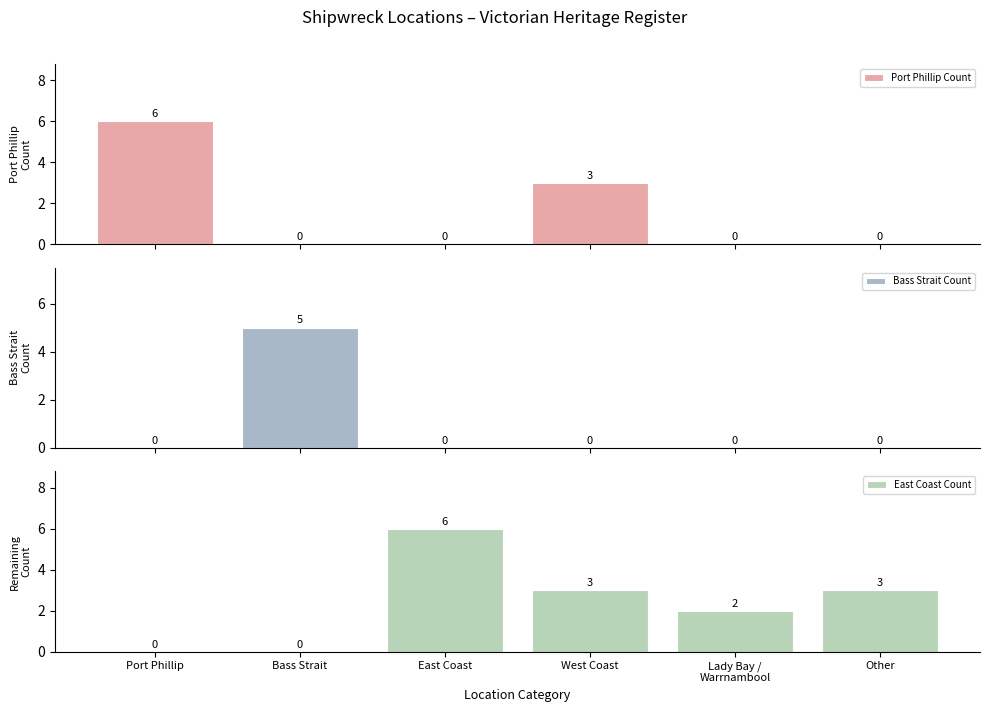

Which has a higher value, Port Phillip or East Coast?

Port Phillip